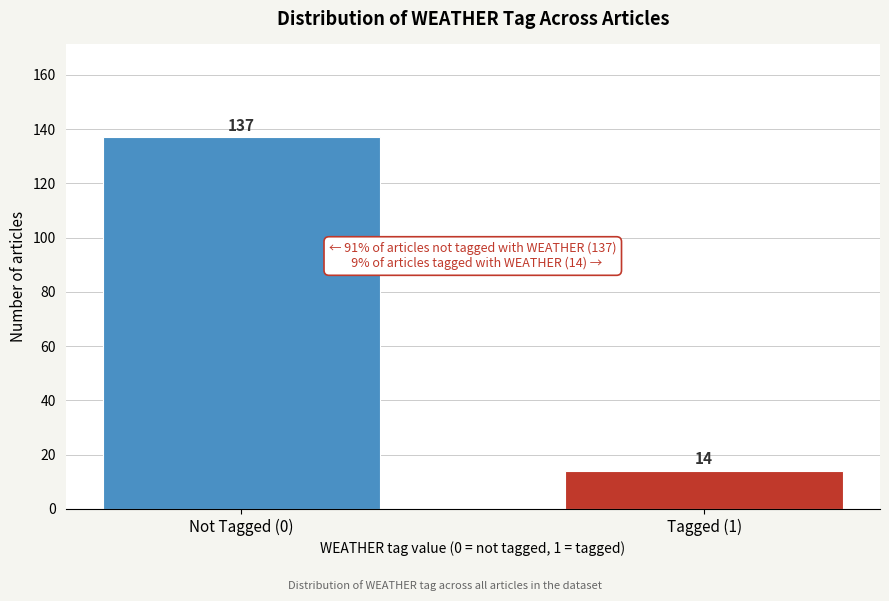

Reading left to right, list all the values displayed in this chart.

137	14